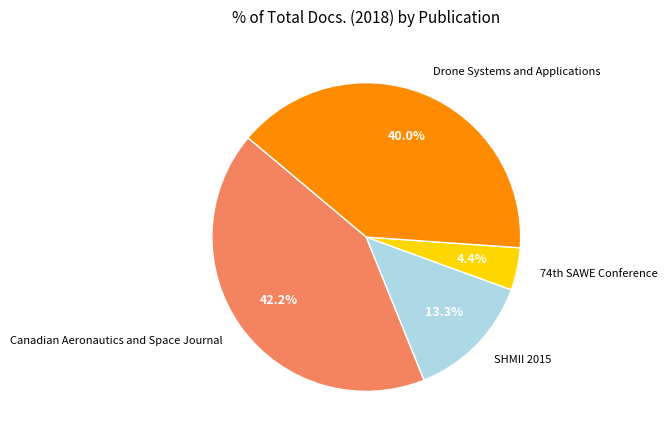

How many segments does this pie chart have?

4